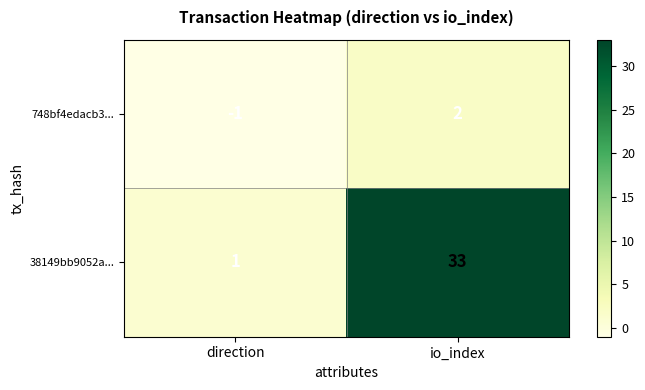

Which series has the widest spread of values?

38149bb9052a...